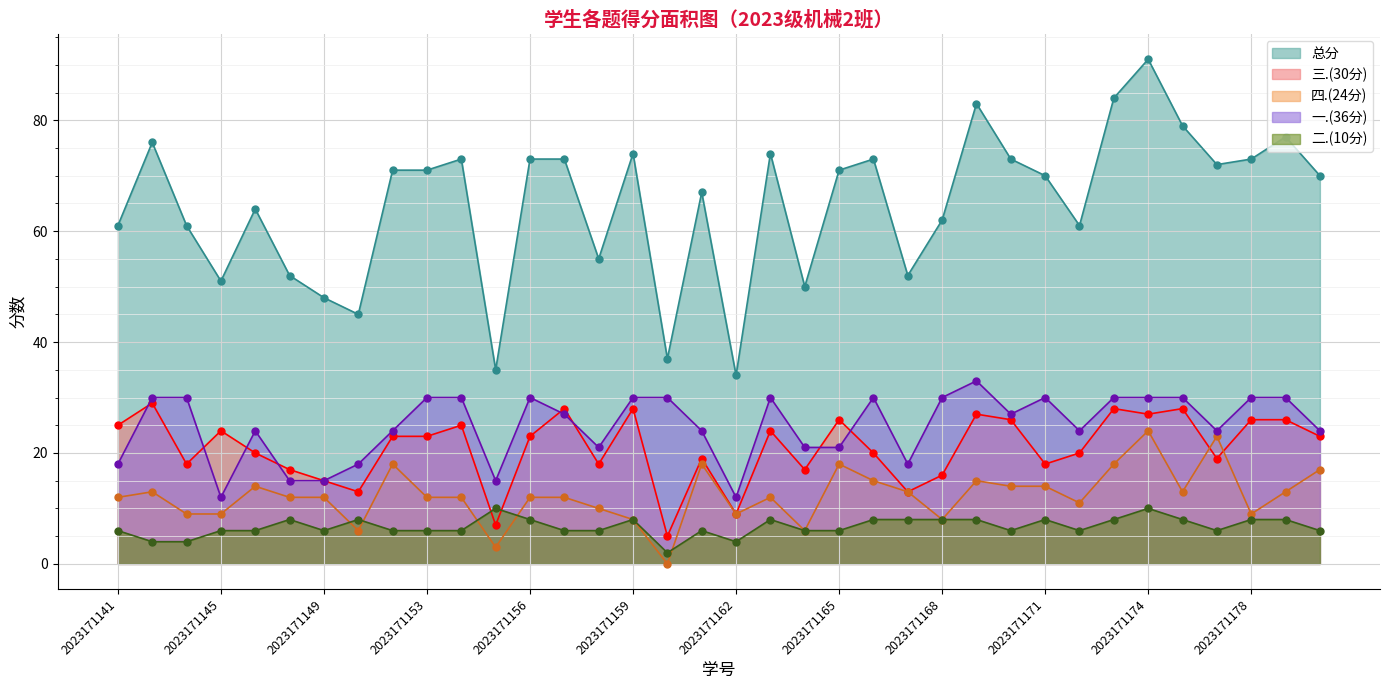

What is the lowest value of the 总分 series?

34